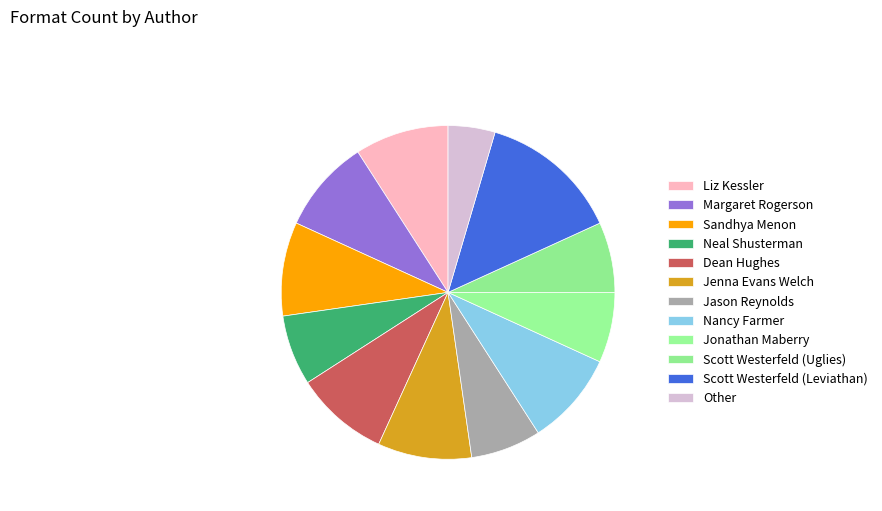

Does Jason Reynolds account for over 50% of the chart?

No